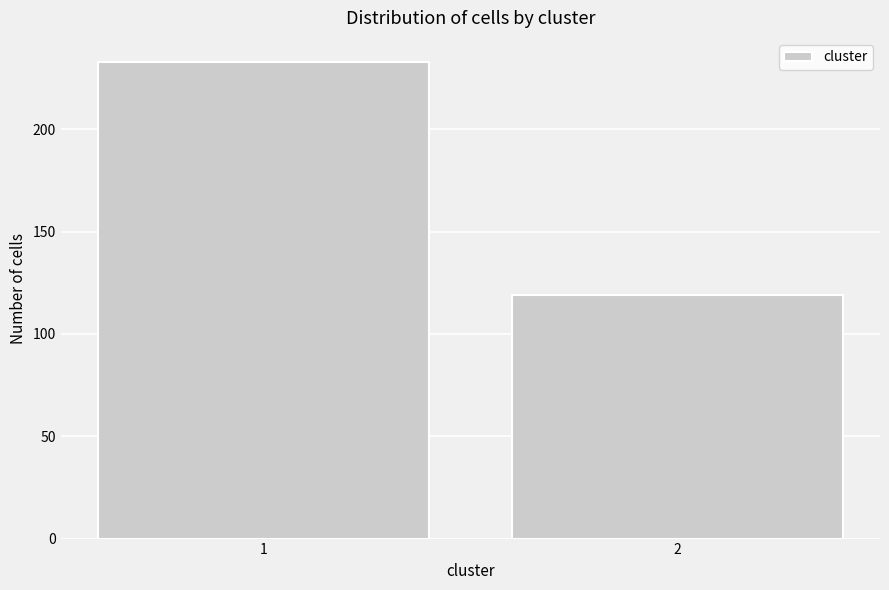

Reading right to left, what are all the values shown in this chart?

119	233